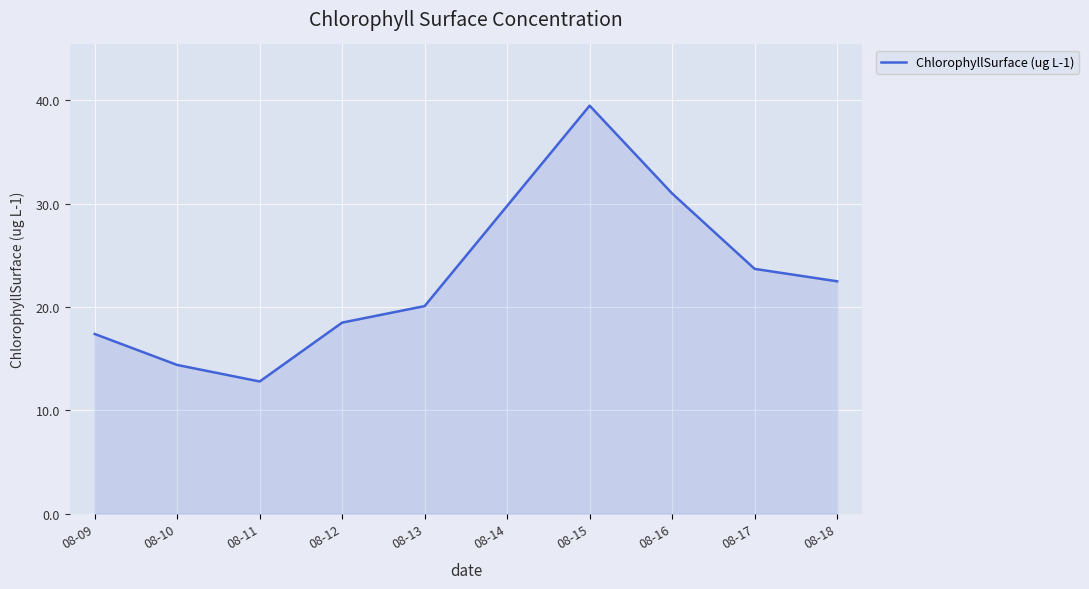

List the labels in order of value, smallest first.

08-11, 08-10, 08-09, 08-12, 08-13, 08-18, 08-17, 08-14, 08-16, 08-15